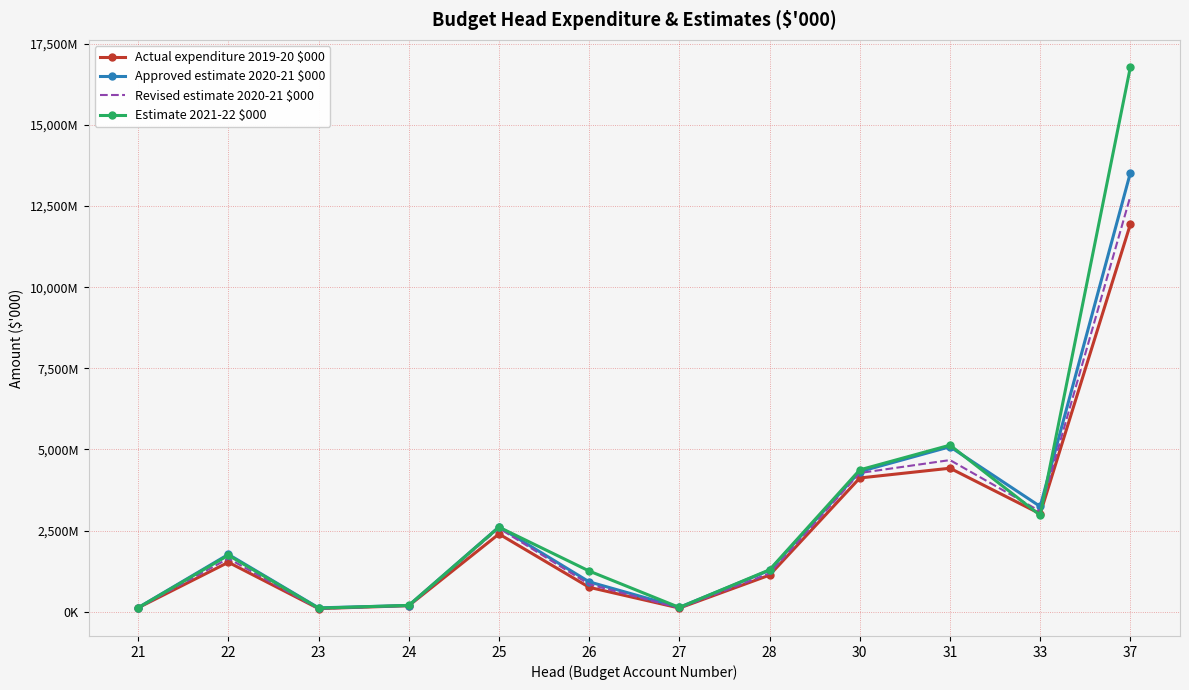

True or false: Estimate 2021-22 $000 has a value of 1292899 at 28.

True